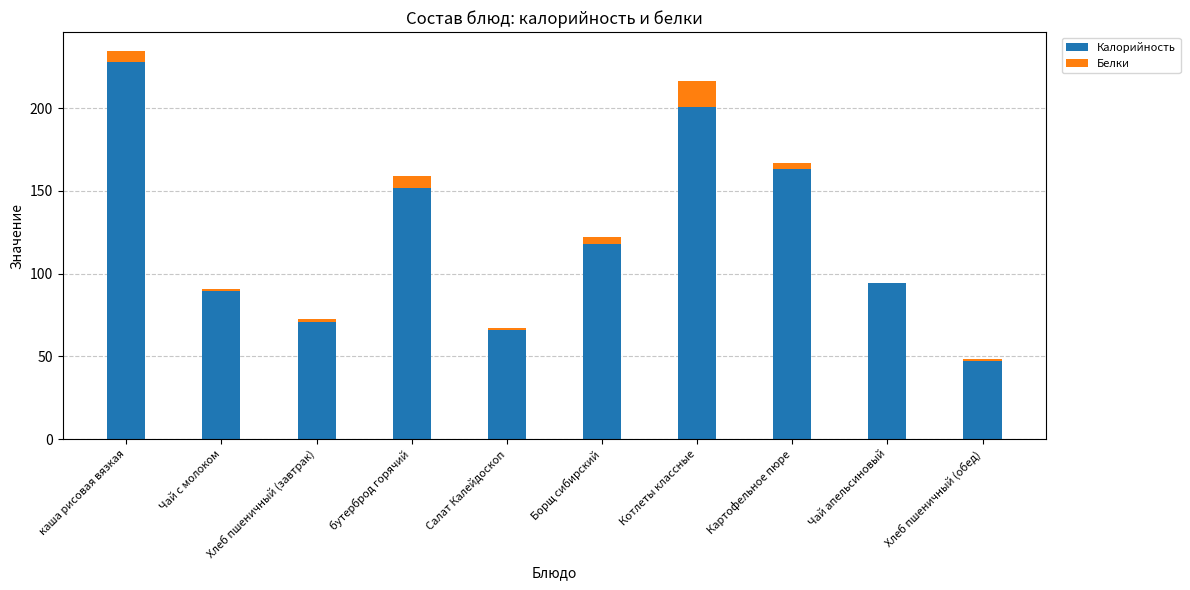

At which category is the sum across all series the highest?

каша рисовая вязкая